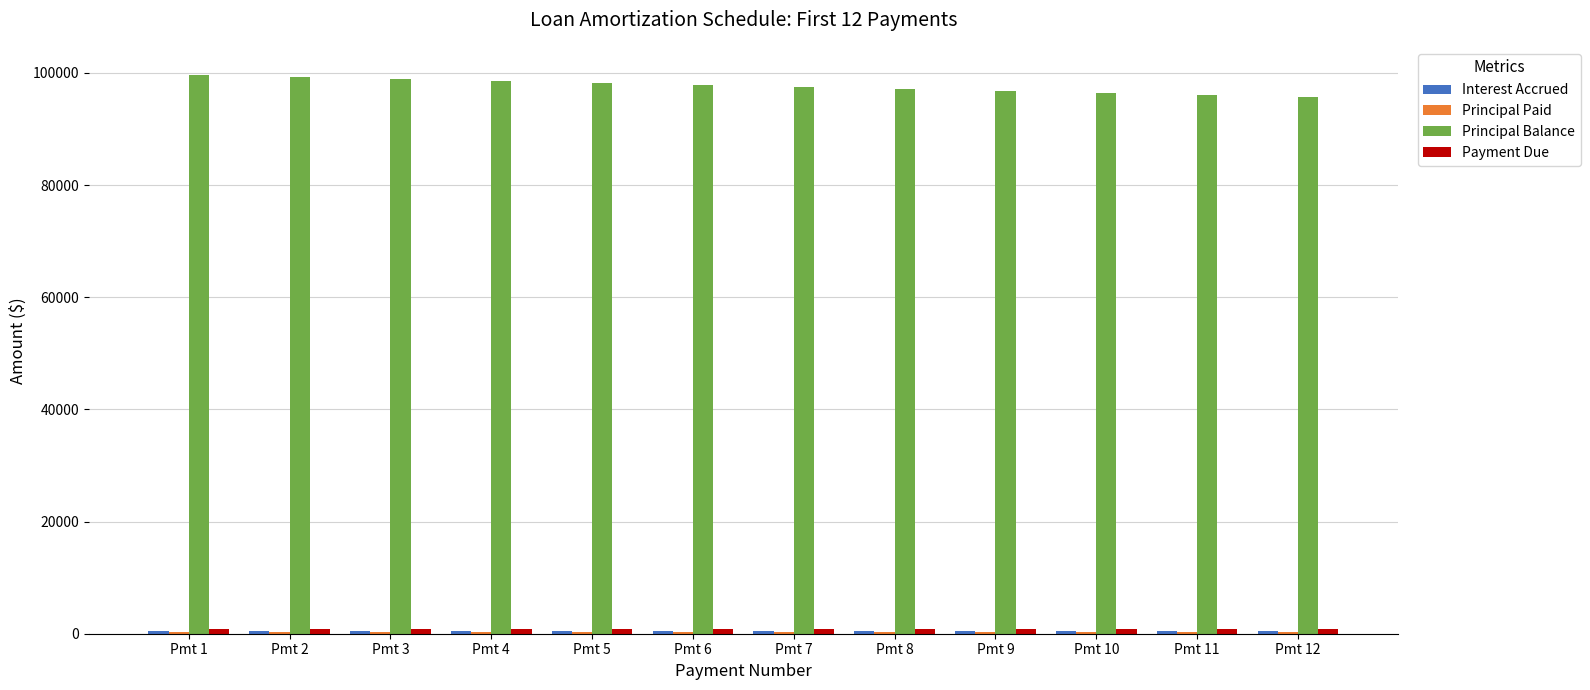

Which series has the widest spread of values?

Principal Balance